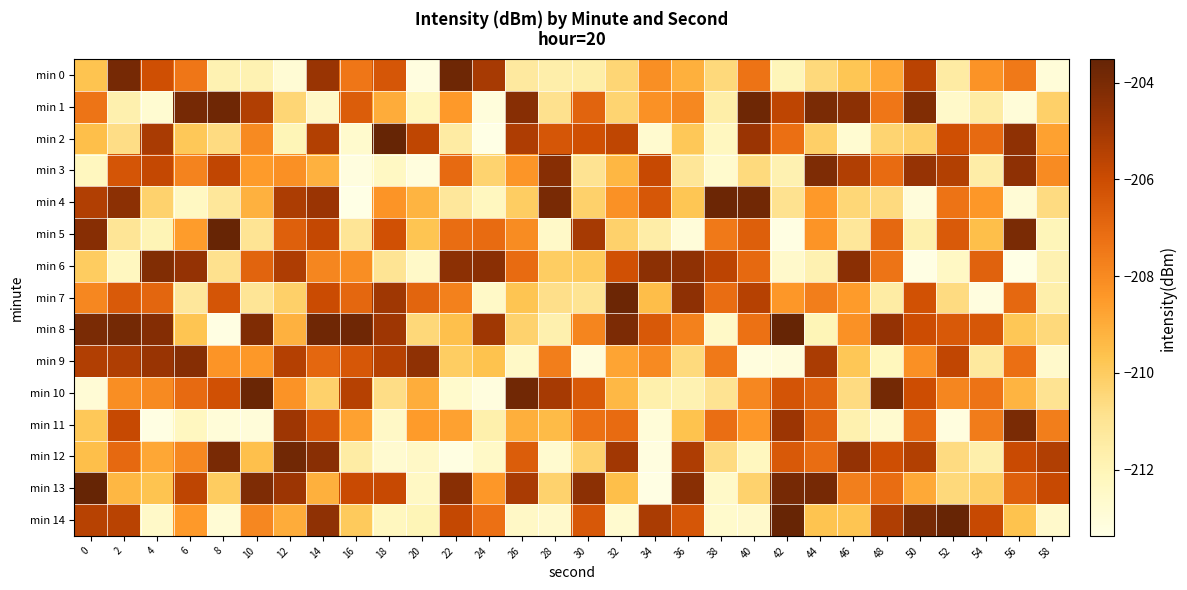

Reading left to right, transcribe all the data shown in this chart.

min 0: 0=-209.7	2=-203.9	4=-206.1	6=-207.4	8=-211.9	10=-211.9	12=-212.8	14=-204.8	16=-207.4	18=-206.3	20=-213.2	22=-203.7	24=-205.1	26=-211.3	28=-211.6	30=-211.6	32=-210.4	34=-208.2	36=-209.1	38=-210.5	40=-207.3	42=-212.0	44=-210.5	46=-209.8	48=-208.9	50=-205.6	52=-211.4	54=-208.3	56=-207.5	58=-213.0
min 1: 0=-207.3	2=-211.7	4=-212.8	6=-203.9	8=-203.8	10=-205.3	12=-210.4	14=-212.4	16=-206.6	18=-209.0	20=-212.2	22=-208.5	24=-213.1	26=-204.3	28=-210.8	30=-206.8	32=-210.3	34=-208.2	36=-208.0	38=-211.6	40=-203.7	42=-205.7	44=-204.0	46=-204.5	48=-207.4	50=-204.2	52=-212.5	54=-211.5	56=-213.0	58=-210.2
min 2: 0=-209.5	2=-210.7	4=-205.1	6=-209.9	8=-210.6	10=-208.0	12=-212.0	14=-205.4	16=-212.7	18=-203.6	20=-205.7	22=-211.4	24=-213.4	26=-205.3	28=-206.4	30=-206.1	32=-205.7	34=-212.7	36=-209.8	38=-212.3	40=-204.8	42=-207.2	44=-210.1	46=-212.8	48=-210.3	50=-210.2	52=-206.1	54=-207.0	56=-204.5	58=-208.7
min 3: 0=-212.2	2=-206.3	4=-205.8	6=-207.8	8=-205.7	10=-208.5	12=-208.2	14=-209.1	16=-213.2	18=-212.3	20=-213.1	22=-207.1	24=-210.3	26=-208.3	28=-204.3	30=-210.9	32=-209.3	34=-205.9	36=-211.1	38=-212.7	40=-210.5	42=-211.8	44=-204.1	46=-205.3	48=-207.1	50=-204.7	52=-205.4	54=-211.6	56=-204.5	58=-208.0
min 4: 0=-205.3	2=-204.5	4=-210.2	6=-212.3	8=-211.1	10=-209.1	12=-205.2	14=-204.8	16=-213.4	18=-208.3	20=-209.2	22=-211.2	24=-212.2	26=-210.0	28=-204.0	30=-210.2	32=-208.2	34=-206.4	36=-209.8	38=-203.7	40=-203.8	42=-210.9	44=-208.4	46=-210.4	48=-210.6	50=-213.1	52=-207.3	54=-208.4	56=-212.9	58=-210.6
min 5: 0=-204.3	2=-211.0	4=-212.0	6=-208.5	8=-203.6	10=-211.0	12=-206.7	14=-205.8	16=-211.0	18=-206.1	20=-209.7	22=-207.1	24=-207.1	26=-208.1	28=-212.5	30=-205.1	32=-210.2	34=-211.6	36=-213.0	38=-207.5	40=-206.6	42=-213.3	44=-208.3	46=-211.2	48=-207.0	50=-211.7	52=-206.5	54=-209.6	56=-204.1	58=-212.0
min 6: 0=-210.0	2=-212.3	4=-204.2	6=-204.6	8=-210.8	10=-206.8	12=-205.2	14=-207.9	16=-208.1	18=-211.0	20=-212.5	22=-204.4	24=-204.4	26=-207.1	28=-210.0	30=-209.9	32=-206.2	34=-204.4	36=-204.5	38=-205.6	40=-207.0	42=-212.6	44=-211.8	46=-204.4	48=-207.4	50=-213.3	52=-212.4	54=-206.8	56=-213.4	58=-211.8
min 7: 0=-207.9	2=-206.5	4=-206.9	6=-211.2	8=-206.3	10=-211.0	12=-210.2	14=-206.0	16=-206.9	18=-204.9	20=-206.8	22=-207.7	24=-212.5	26=-209.7	28=-210.8	30=-211.0	32=-203.7	34=-209.5	36=-204.5	38=-207.1	40=-205.5	42=-208.4	44=-207.7	46=-208.5	48=-211.5	50=-206.2	52=-210.6	54=-213.2	56=-207.0	58=-211.6
min 8: 0=-204.0	2=-203.9	4=-204.3	6=-209.7	8=-213.3	10=-204.1	12=-209.1	14=-203.8	16=-203.8	18=-204.9	20=-210.5	22=-209.6	24=-204.9	26=-210.3	28=-211.7	30=-207.9	32=-204.1	34=-206.5	36=-207.7	38=-212.4	40=-207.3	42=-203.5	44=-212.0	46=-208.2	48=-204.6	50=-206.0	52=-206.4	54=-206.4	56=-209.8	58=-210.5
min 9: 0=-205.3	2=-205.3	4=-204.7	6=-204.3	8=-208.3	10=-208.4	12=-205.4	14=-206.9	16=-206.4	18=-205.5	20=-204.5	22=-210.0	24=-209.7	26=-212.5	28=-207.6	30=-213.1	32=-208.8	34=-208.0	36=-210.6	38=-207.5	40=-213.1	42=-213.0	44=-205.2	46=-209.8	48=-212.1	50=-208.2	52=-205.7	54=-211.3	56=-207.2	58=-212.6
min 10: 0=-212.9	2=-208.1	4=-208.0	6=-207.0	8=-206.2	10=-203.7	12=-208.3	14=-210.2	16=-205.5	18=-210.7	20=-209.0	22=-212.6	24=-213.2	26=-203.8	28=-205.1	30=-206.5	32=-209.3	34=-211.7	36=-211.9	38=-210.9	40=-207.9	42=-206.3	44=-206.8	46=-210.6	48=-203.9	50=-206.0	52=-207.9	54=-207.3	56=-209.2	58=-210.9
min 11: 0=-209.9	2=-205.8	4=-213.3	6=-212.3	8=-213.0	10=-213.0	12=-204.9	14=-206.4	16=-208.7	18=-212.4	20=-208.5	22=-208.7	24=-211.7	26=-209.1	28=-209.4	30=-207.3	32=-207.1	34=-213.0	36=-209.7	38=-207.2	40=-208.4	42=-204.9	44=-206.8	46=-211.8	48=-212.7	50=-207.0	52=-213.2	54=-207.6	56=-204.0	58=-207.7
min 12: 0=-209.5	2=-207.0	4=-208.8	6=-208.0	8=-204.0	10=-209.6	12=-203.8	14=-204.4	16=-211.5	18=-212.7	20=-212.4	22=-213.2	24=-212.5	26=-206.6	28=-212.7	30=-210.2	32=-205.0	34=-213.2	36=-205.3	38=-210.6	40=-212.2	42=-206.5	44=-207.1	46=-204.6	48=-206.1	50=-205.4	52=-210.6	54=-211.6	56=-205.9	58=-205.4
min 13: 0=-203.5	2=-209.3	4=-209.7	6=-205.7	8=-210.0	10=-204.1	12=-204.8	14=-209.1	16=-205.9	18=-205.9	20=-212.4	22=-204.4	24=-208.4	26=-205.2	28=-210.2	30=-204.5	32=-209.5	34=-213.3	36=-204.4	38=-212.5	40=-210.2	42=-203.9	44=-203.9	46=-207.7	48=-207.1	50=-208.9	52=-210.5	54=-210.1	56=-206.7	58=-205.9
min 14: 0=-205.5	2=-205.5	4=-212.5	6=-208.5	8=-212.8	10=-207.9	12=-209.0	14=-204.5	16=-209.9	18=-212.2	20=-212.0	22=-205.8	24=-207.2	26=-212.4	28=-212.6	30=-206.4	32=-212.7	34=-205.2	36=-206.4	38=-212.6	40=-212.6	42=-203.6	44=-209.7	46=-209.7	48=-205.3	50=-203.9	52=-203.6	54=-205.9	56=-209.7	58=-212.6